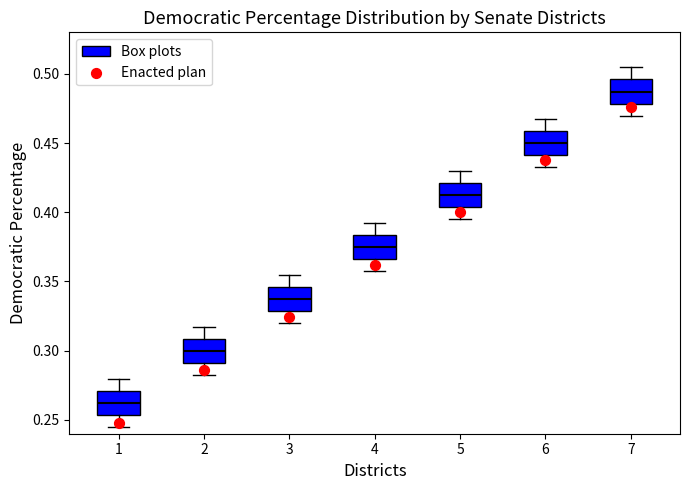

Reading left to right, read every box against the y-axis: the position of its median line, the range the box covers, and the ends of its whiskers. The values are not printed on the chart, so give them approximately, as read against the axis.

1: median 0.260, box 0.255 to 0.270, whiskers 0.245 to 0.280
2: median 0.300, box 0.290 to 0.310, whiskers 0.280 to 0.315
3: median 0.335, box 0.330 to 0.345, whiskers 0.320 to 0.355
4: median 0.375, box 0.365 to 0.385, whiskers 0.355 to 0.390
5: median 0.410, box 0.405 to 0.420, whiskers 0.395 to 0.430
6: median 0.450, box 0.440 to 0.460, whiskers 0.430 to 0.465
7: median 0.485, box 0.480 to 0.495, whiskers 0.470 to 0.505